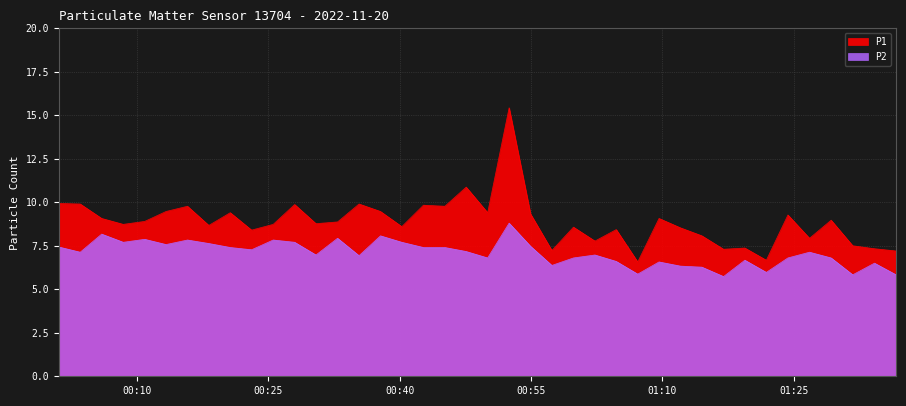

How many series are shown in this chart?

2